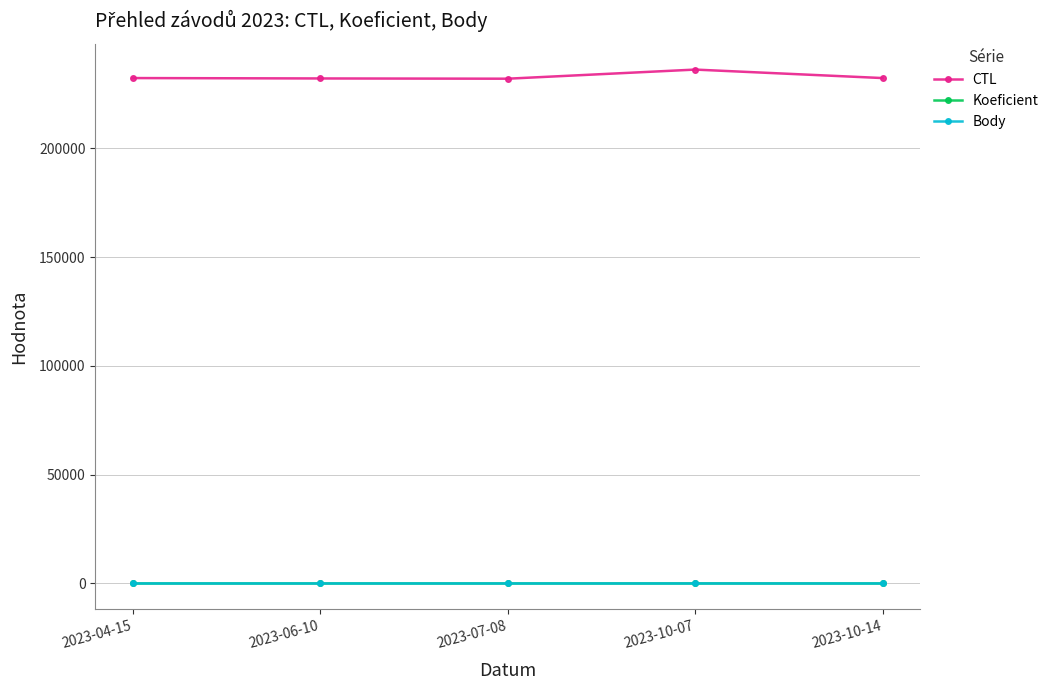

What is the difference between the maximum and minimum values in the Body series?

5